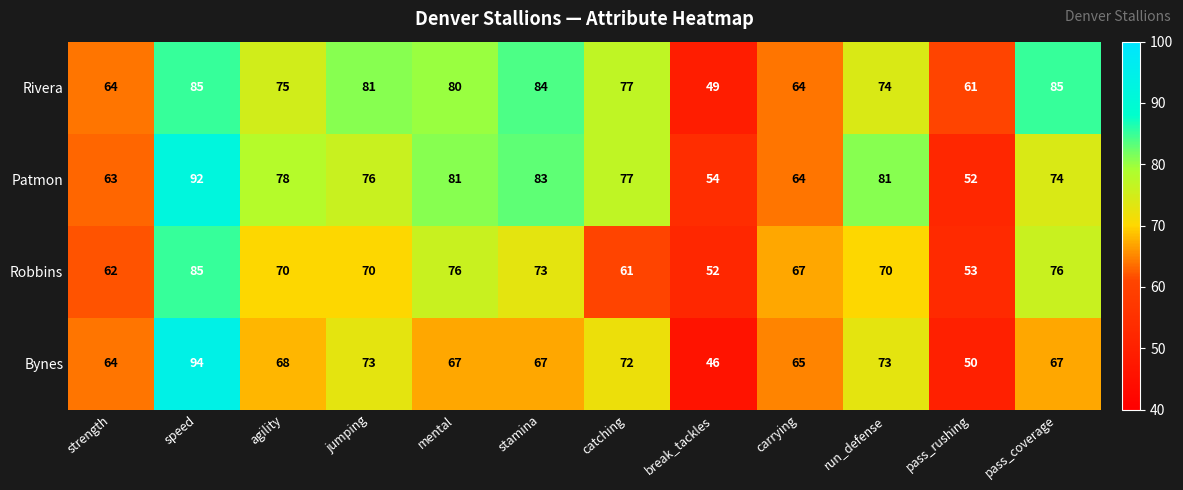

What is the difference between the second highest and minimum values in the Patmon series?

31